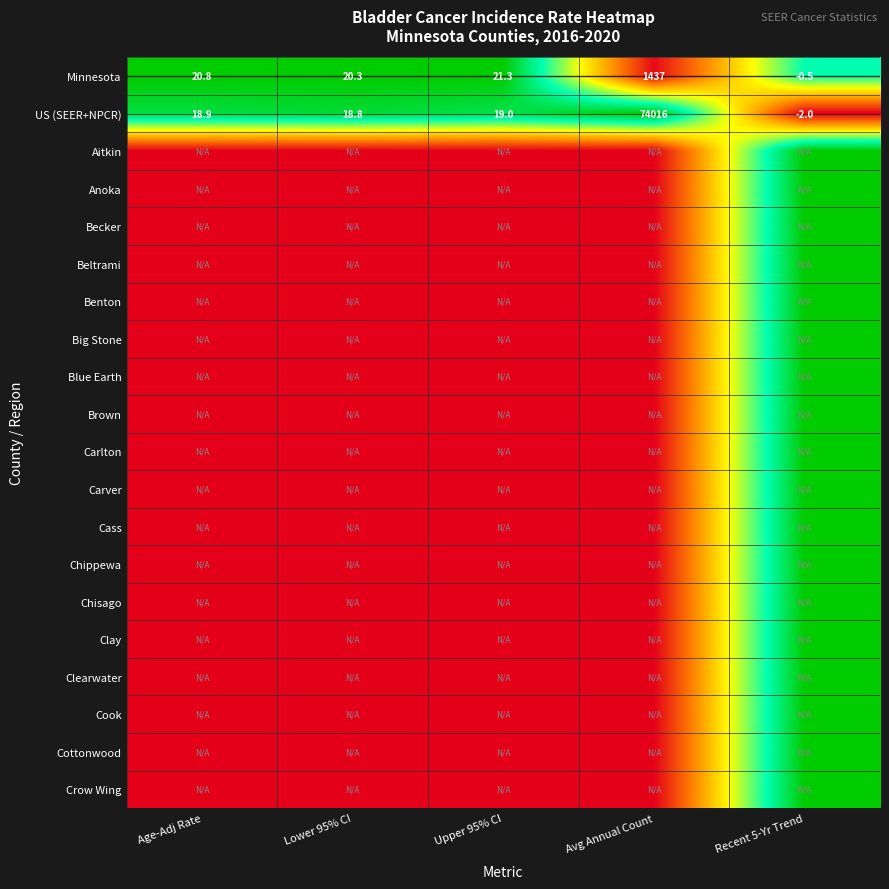

What is the difference between the maximum and minimum values in the US (SEER+NPCR) series?

74018.0